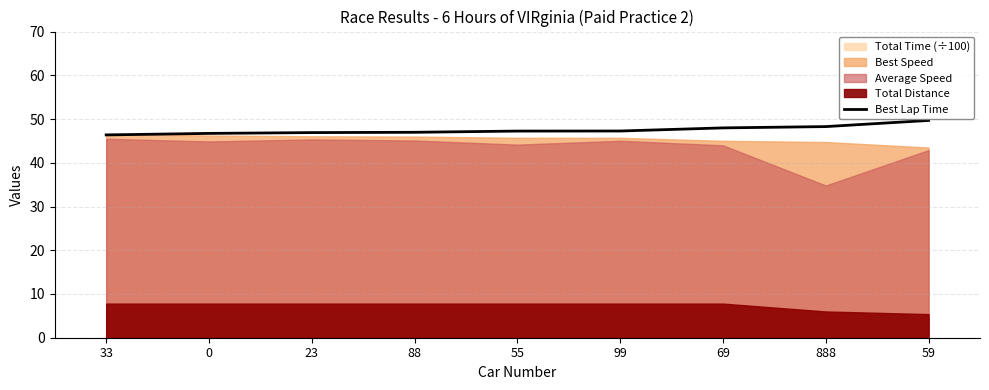

True or false: there are more than 0 points higher than both neighbors.

False